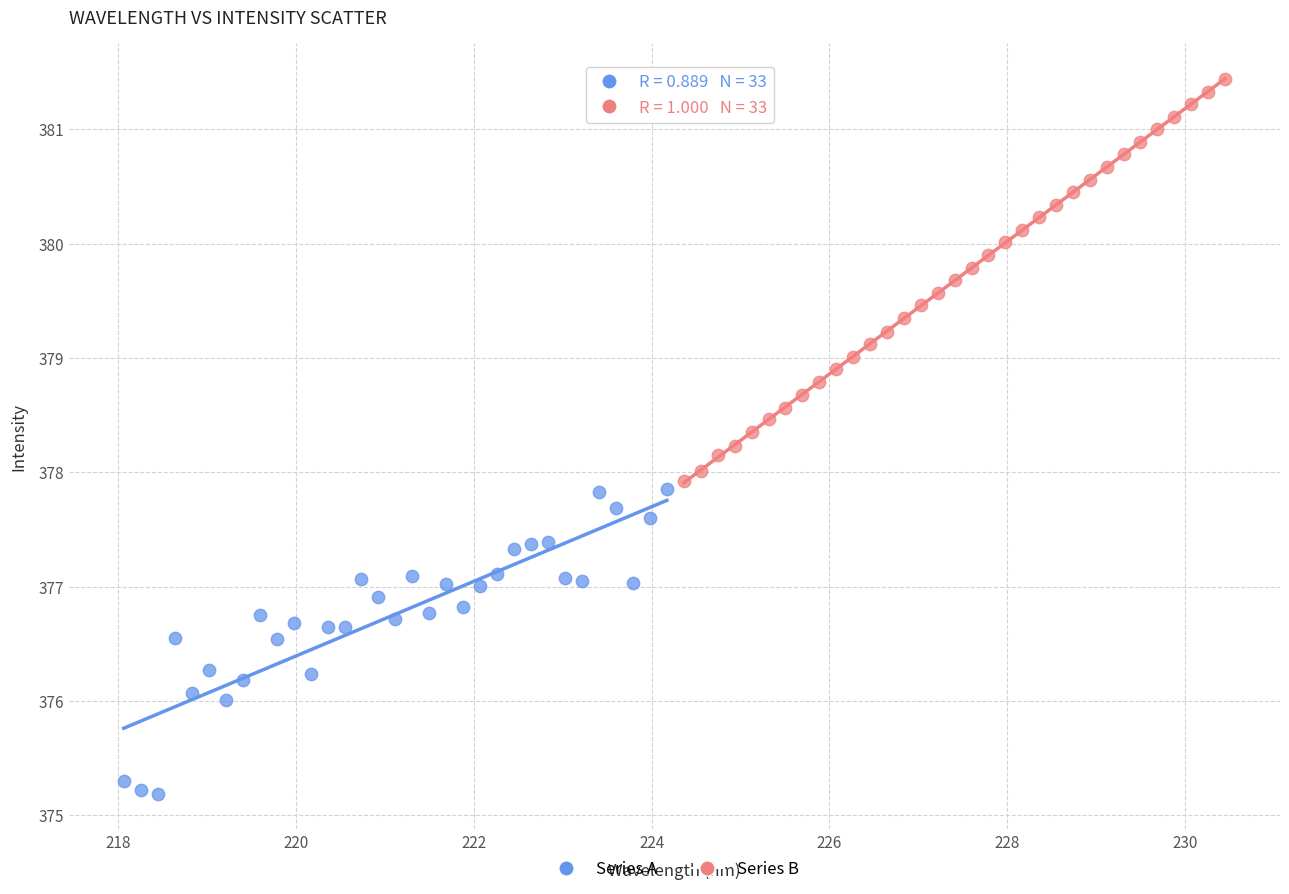

Which series reaches the maximum Y coordinate?

Series B